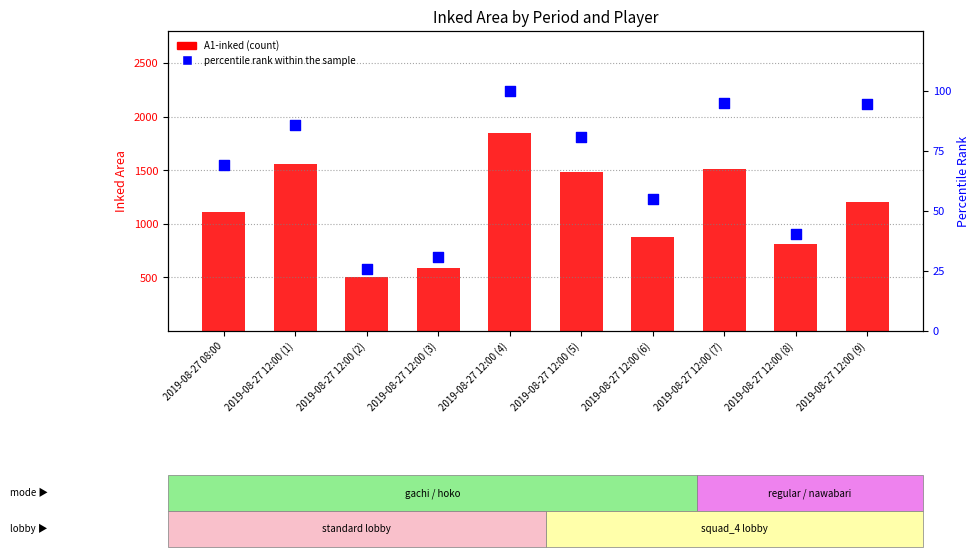

Is the value of percentile rank within the sample at 2019-08-27 12:00 (3) greater than the value of A1-inked (count) at 2019-08-27 12:00 (9)?

No